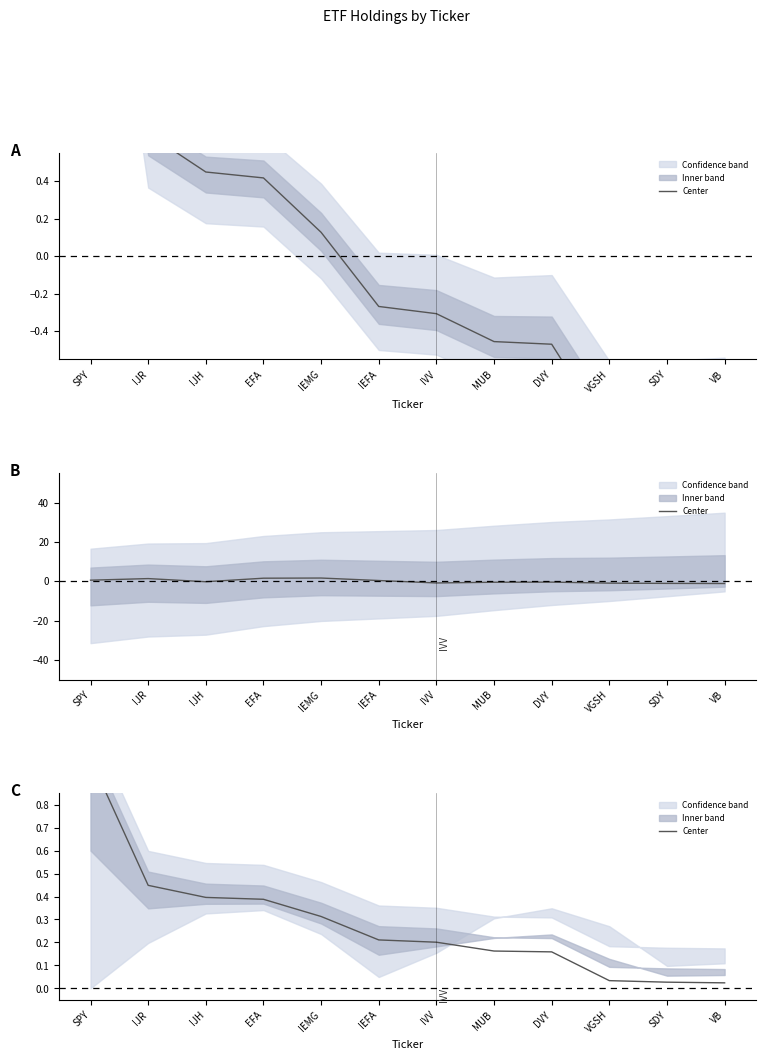

Rank the categories by value from highest to lowest.

SPY, IJR, IJH, EFA, IEMG, IEFA, IVV, MUB, DVY, VGSH, SDY, VB